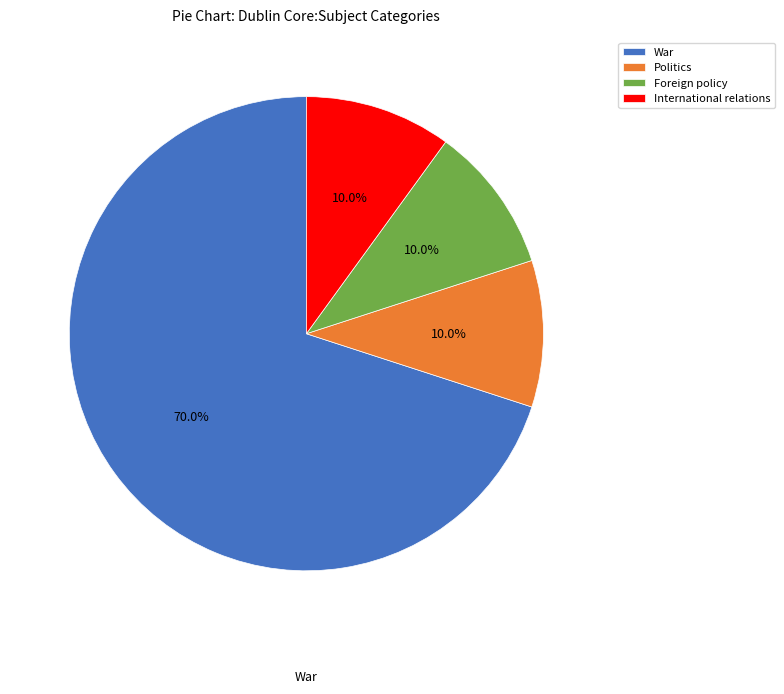

How many segments does this pie chart have?

4